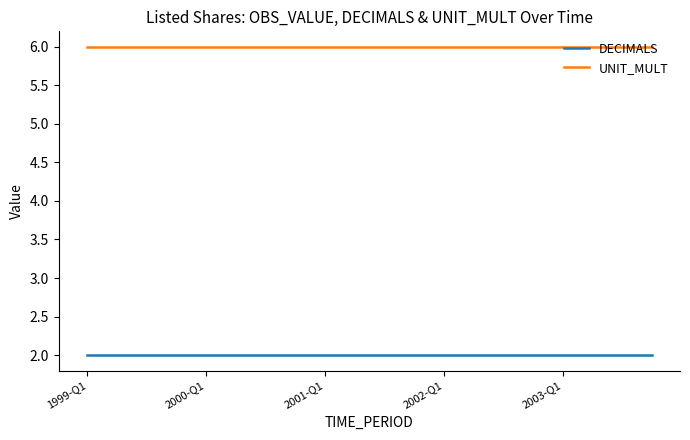

List the series in order of their peak value, lowest first.

DECIMALS, UNIT_MULT